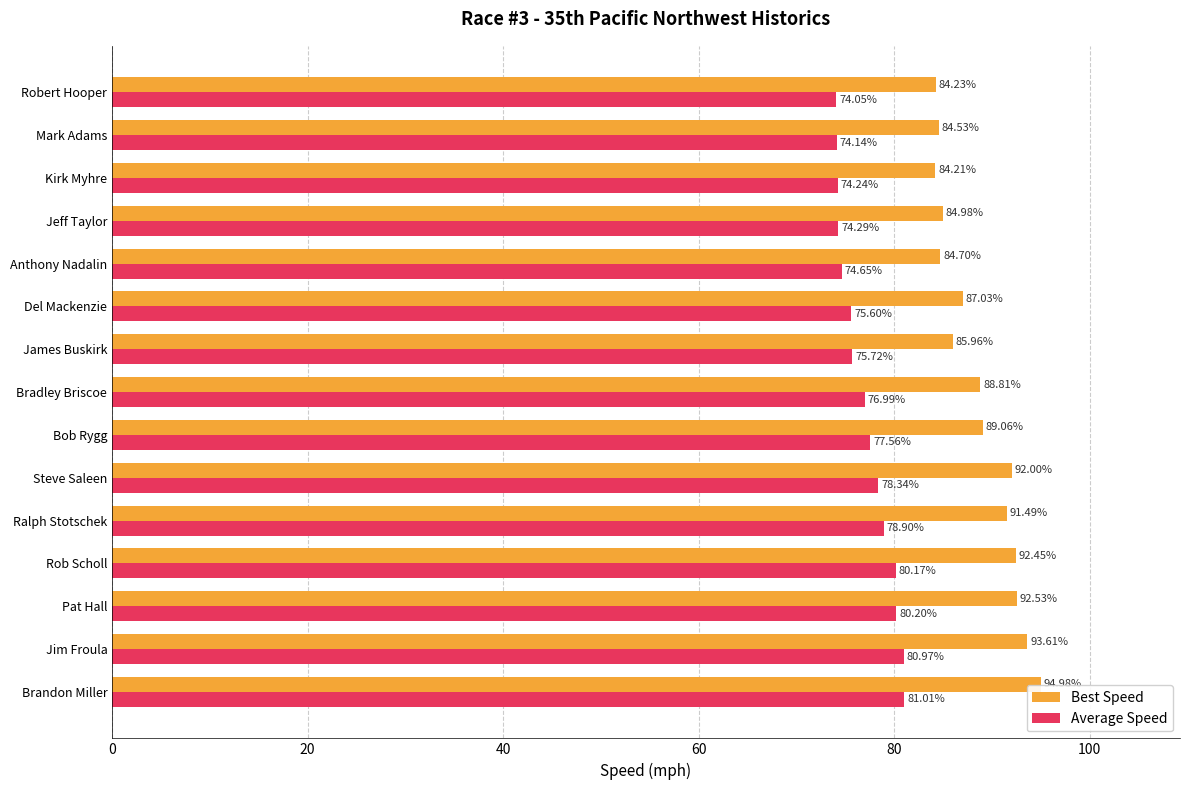

Which series has the largest range (max minus min)?

Best Speed